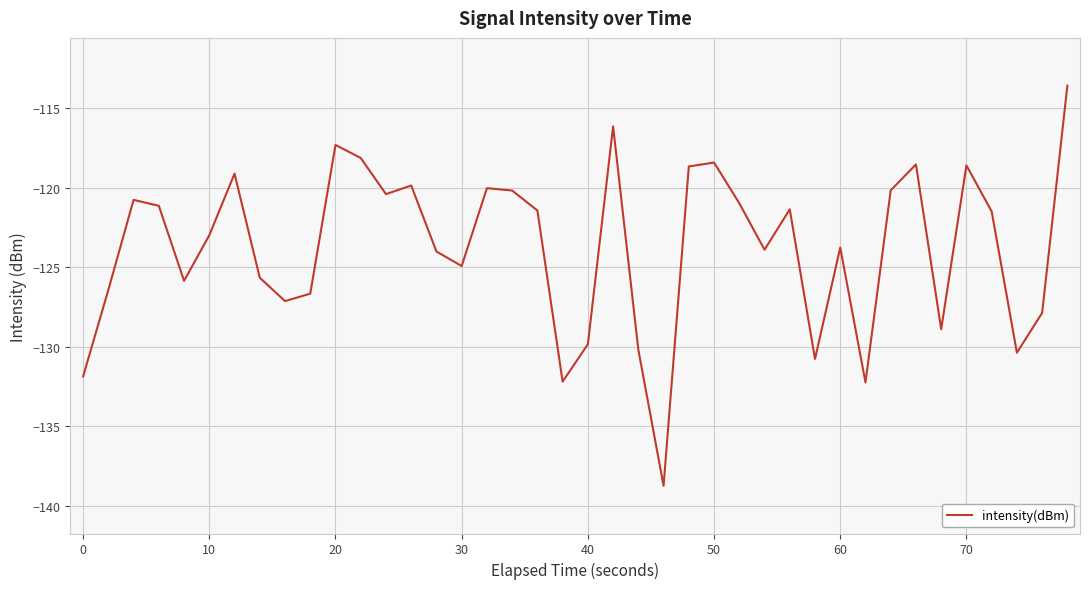

What is the minimum value shown in the chart?

-138.7